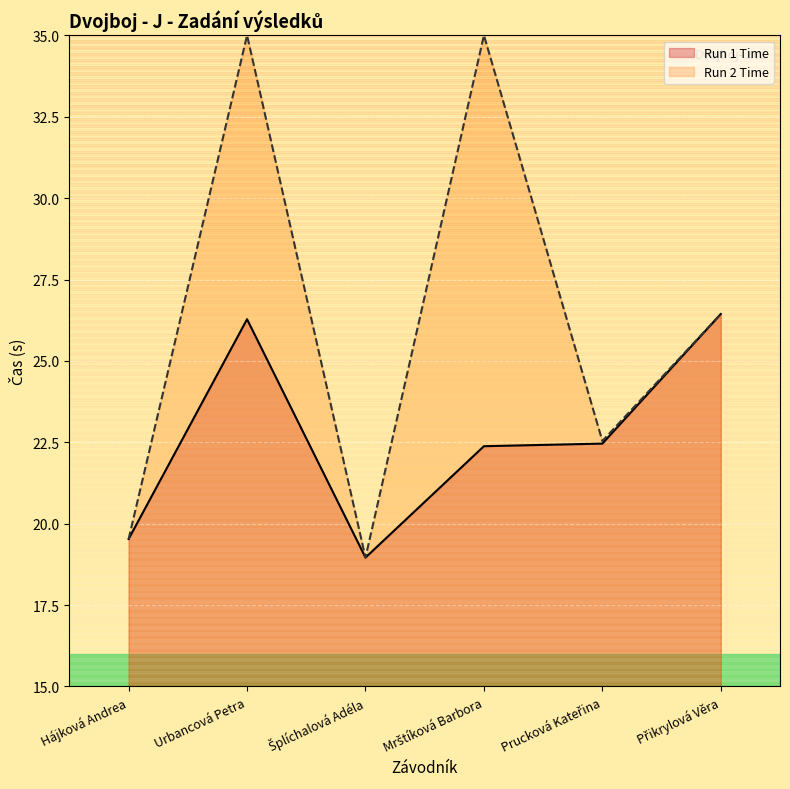

Between Šplíchalová Adéla and Prucková Kateřina, which is larger?

Prucková Kateřina